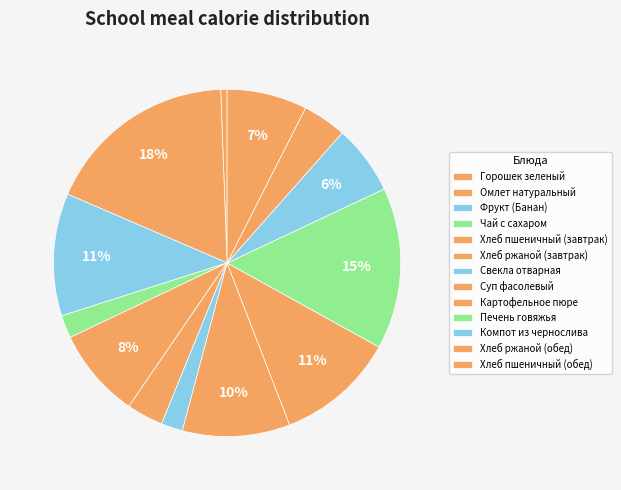

To the nearest percent, what portion does Компот из чернослива represent?

6%